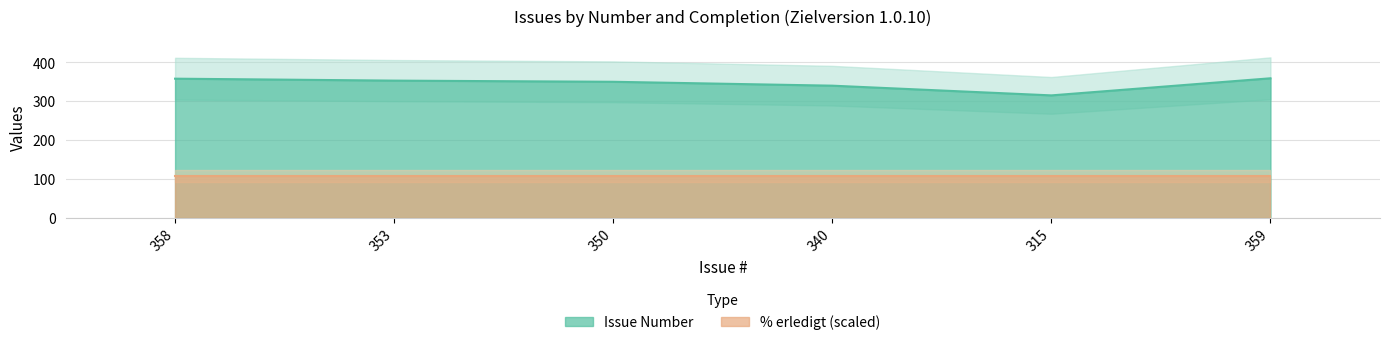

How many lines are shown in the chart?

1